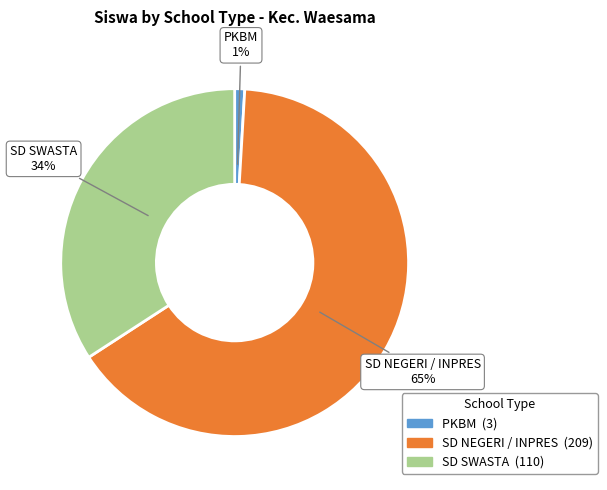

To the nearest percent, what is the difference between the largest and smallest slice percentages?

64%